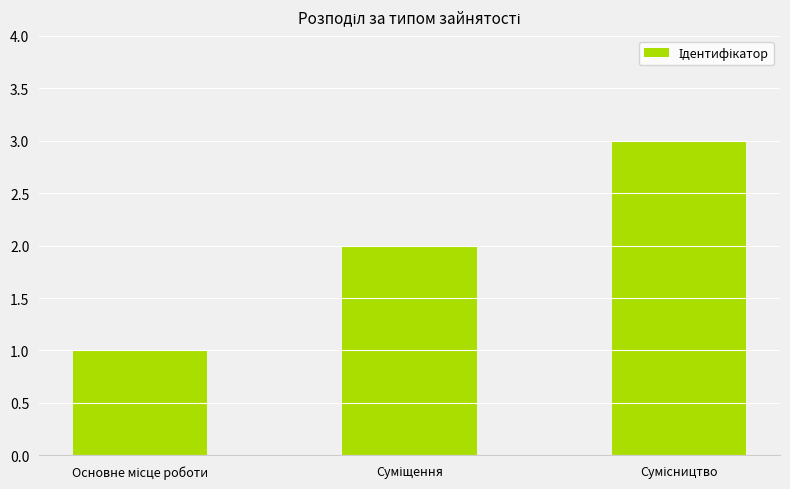

What is the greatest value displayed?

3